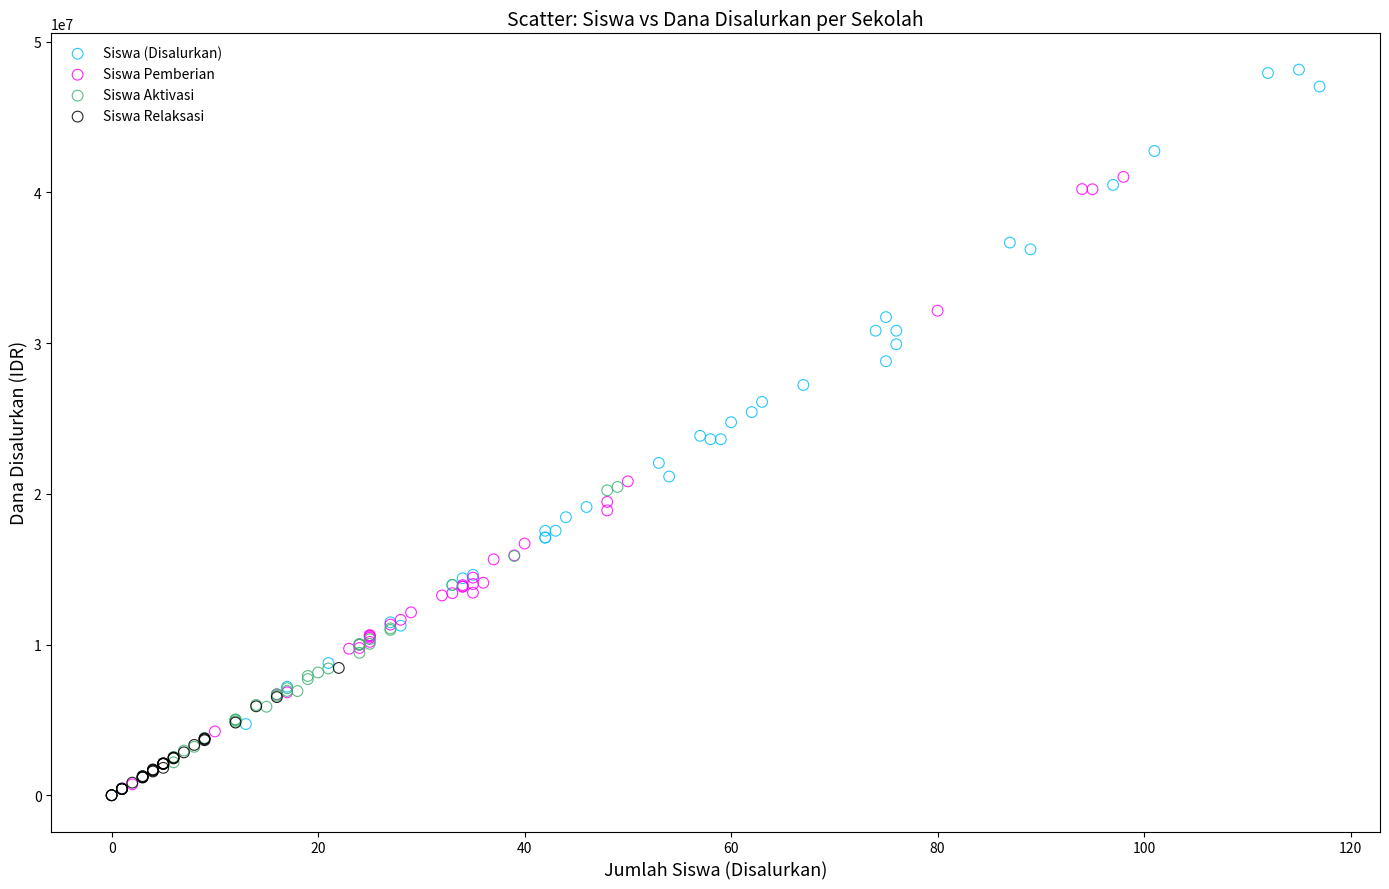

Which series has the largest Y range (max minus min)?

Siswa (Disalurkan)